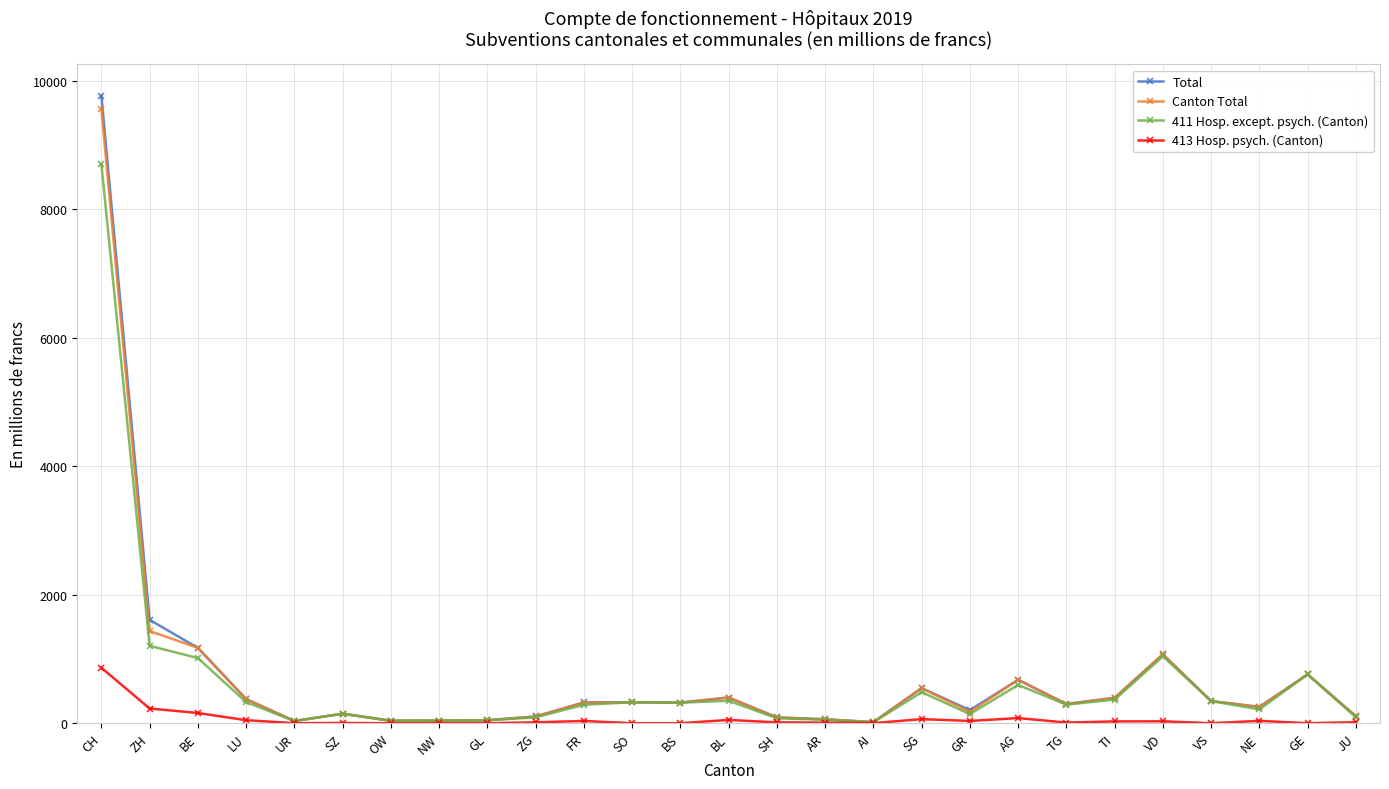

What is the label of the 11th point from the right?

AI